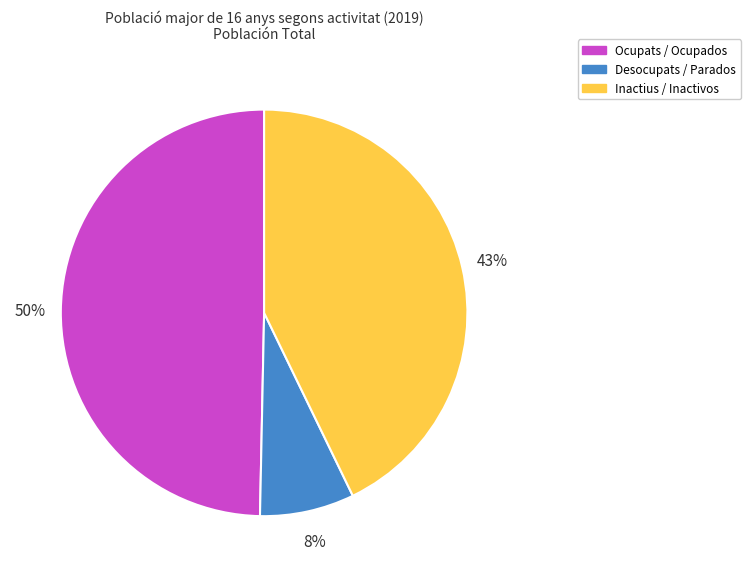

True or false: Desocupats / Parados accounts for 8% of the total.

True